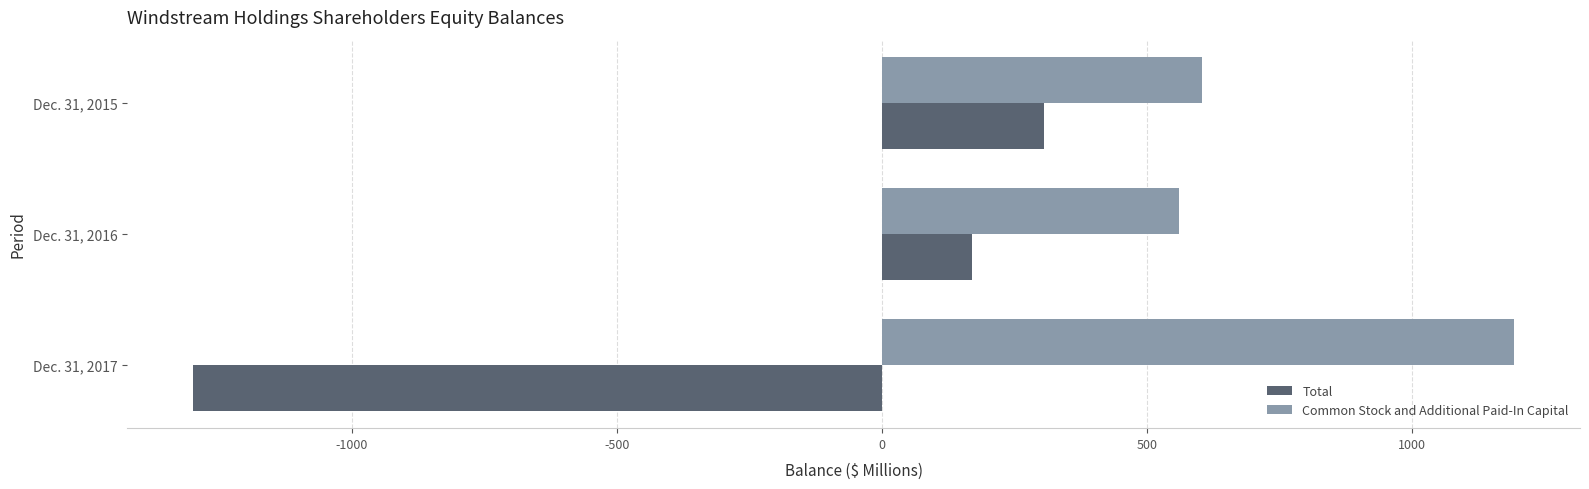

Which series has the widest spread of values?

Total